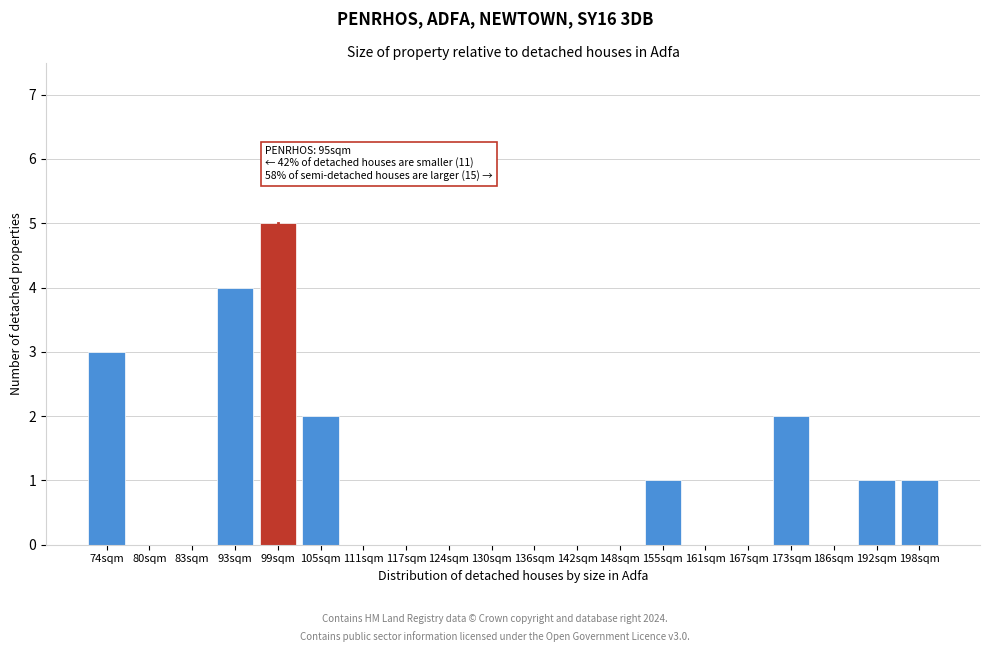

Reading right to left, extract all data points from this chart.

198sqm=1	192sqm=1	186sqm=0	173sqm=2	167sqm=0	161sqm=0	155sqm=1	148sqm=0	142sqm=0	136sqm=0	130sqm=0	124sqm=0	117sqm=0	111sqm=0	105sqm=2	99sqm=5	93sqm=4	83sqm=0	80sqm=0	74sqm=3